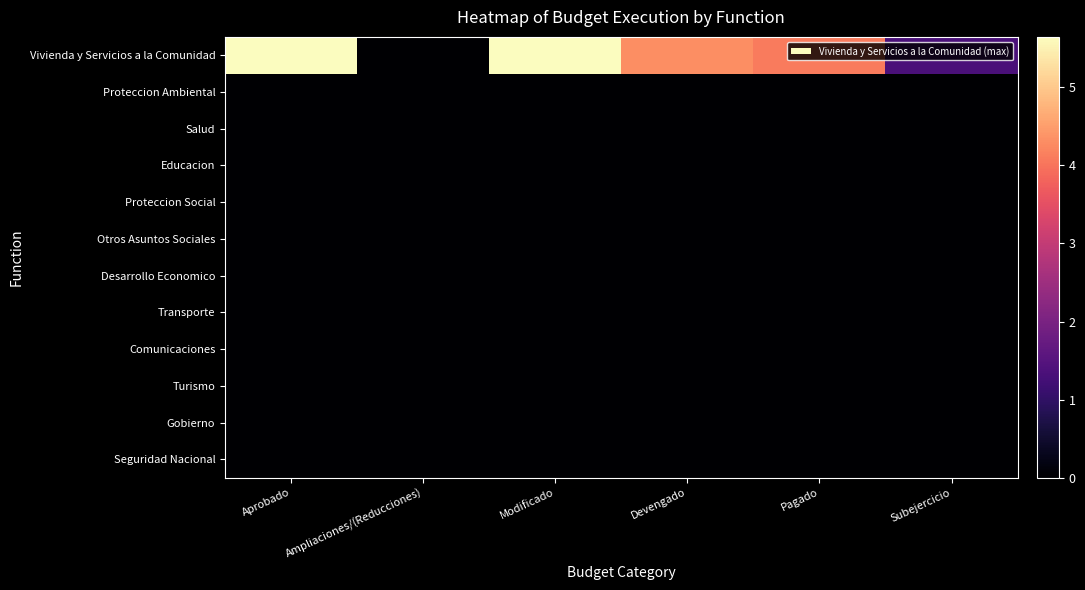

Reading left to right, transcribe all the data shown in this chart.

Vivienda y Servicios a la Comunidad: Aprobado=56456948.4	Ampliaciones/(Reducciones)=0.0	Modificado=56456948.4	Devengado=43177339.5	Pagado=40997715.4	Subejercicio=13279608.9
Proteccion Ambiental: Aprobado=0.0	Ampliaciones/(Reducciones)=0.0	Modificado=0.0	Devengado=0.0	Pagado=0.0	Subejercicio=0.0
Salud: Aprobado=0.0	Ampliaciones/(Reducciones)=0.0	Modificado=0.0	Devengado=0.0	Pagado=0.0	Subejercicio=0.0
Educacion: Aprobado=0.0	Ampliaciones/(Reducciones)=0.0	Modificado=0.0	Devengado=0.0	Pagado=0.0	Subejercicio=0.0
Proteccion Social: Aprobado=0.0	Ampliaciones/(Reducciones)=0.0	Modificado=0.0	Devengado=0.0	Pagado=0.0	Subejercicio=0.0
Otros Asuntos Sociales: Aprobado=0.0	Ampliaciones/(Reducciones)=0.0	Modificado=0.0	Devengado=0.0	Pagado=0.0	Subejercicio=0.0
Desarrollo Economico: Aprobado=0.0	Ampliaciones/(Reducciones)=0.0	Modificado=0.0	Devengado=0.0	Pagado=0.0	Subejercicio=0.0
Transporte: Aprobado=0.0	Ampliaciones/(Reducciones)=0.0	Modificado=0.0	Devengado=0.0	Pagado=0.0	Subejercicio=0.0
Comunicaciones: Aprobado=0.0	Ampliaciones/(Reducciones)=0.0	Modificado=0.0	Devengado=0.0	Pagado=0.0	Subejercicio=0.0
Turismo: Aprobado=0.0	Ampliaciones/(Reducciones)=0.0	Modificado=0.0	Devengado=0.0	Pagado=0.0	Subejercicio=0.0
Gobierno: Aprobado=0.0	Ampliaciones/(Reducciones)=0.0	Modificado=0.0	Devengado=0.0	Pagado=0.0	Subejercicio=0.0
Seguridad Nacional: Aprobado=0.0	Ampliaciones/(Reducciones)=0.0	Modificado=0.0	Devengado=0.0	Pagado=0.0	Subejercicio=0.0